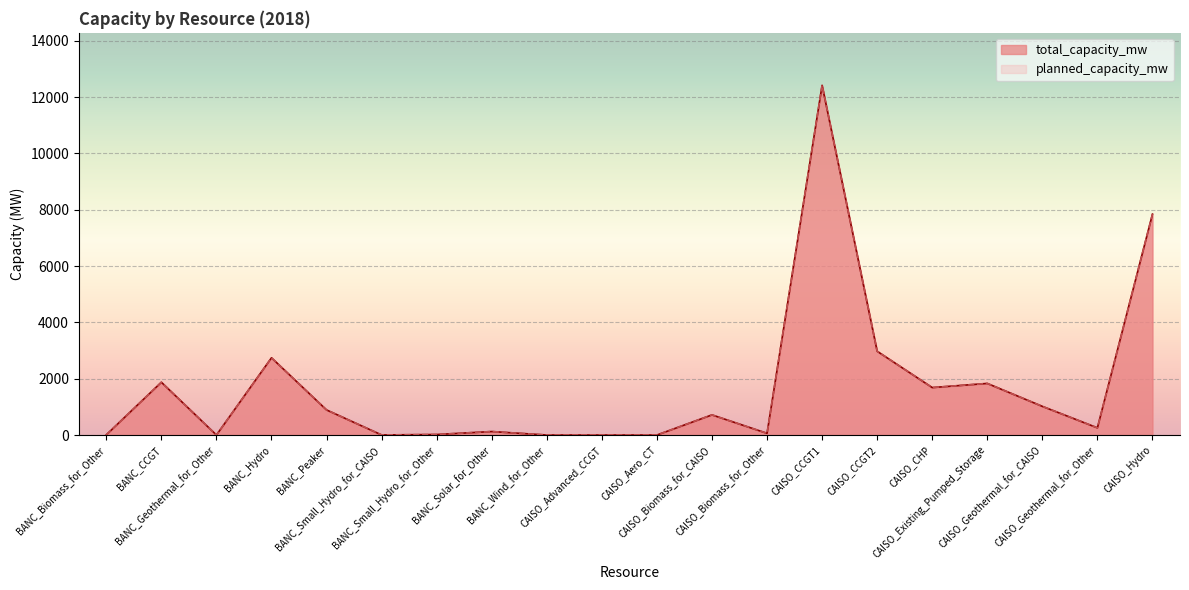

Is it true that planned_capacity_mw equals 12024.9 at CAISO_Hydro?

False